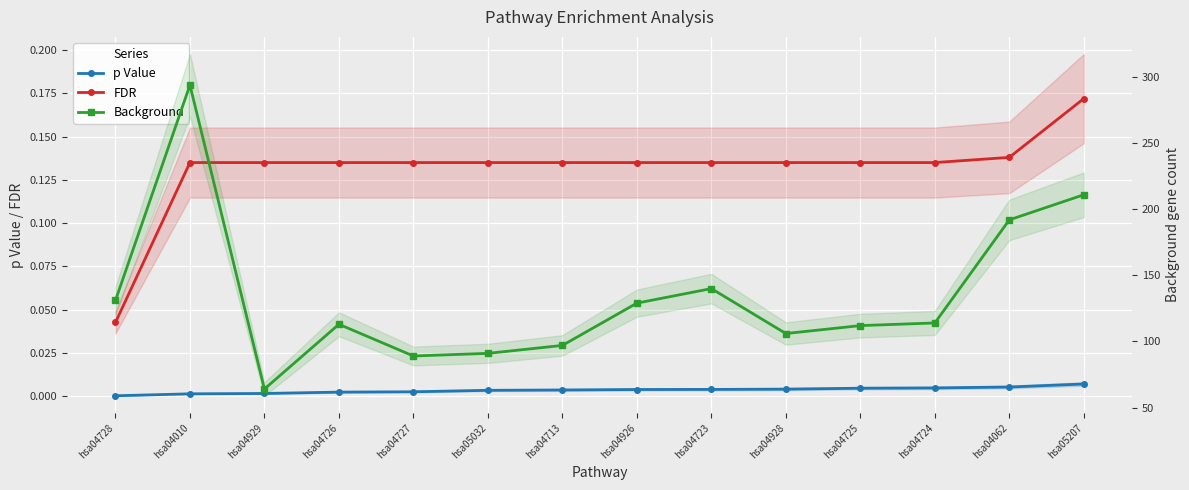

Between hsa05207 and hsa04929, which is larger?

hsa05207